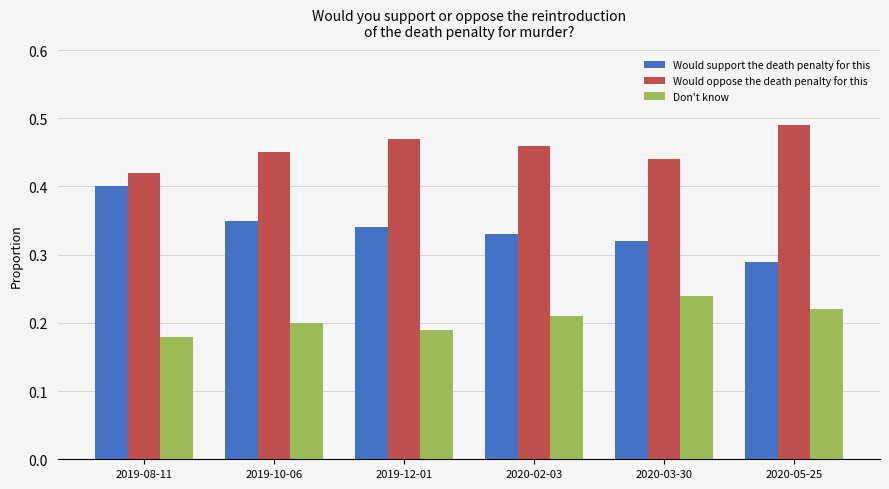

Which label corresponds to the largest value in the chart?

2020-05-25